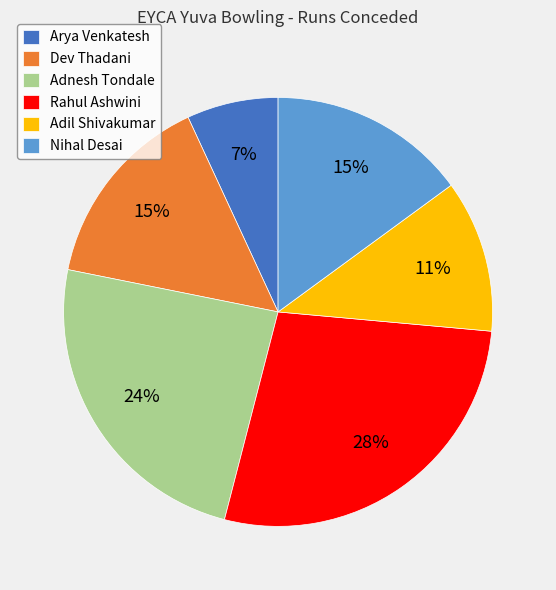

Which slice is the smallest?

Arya Venkatesh